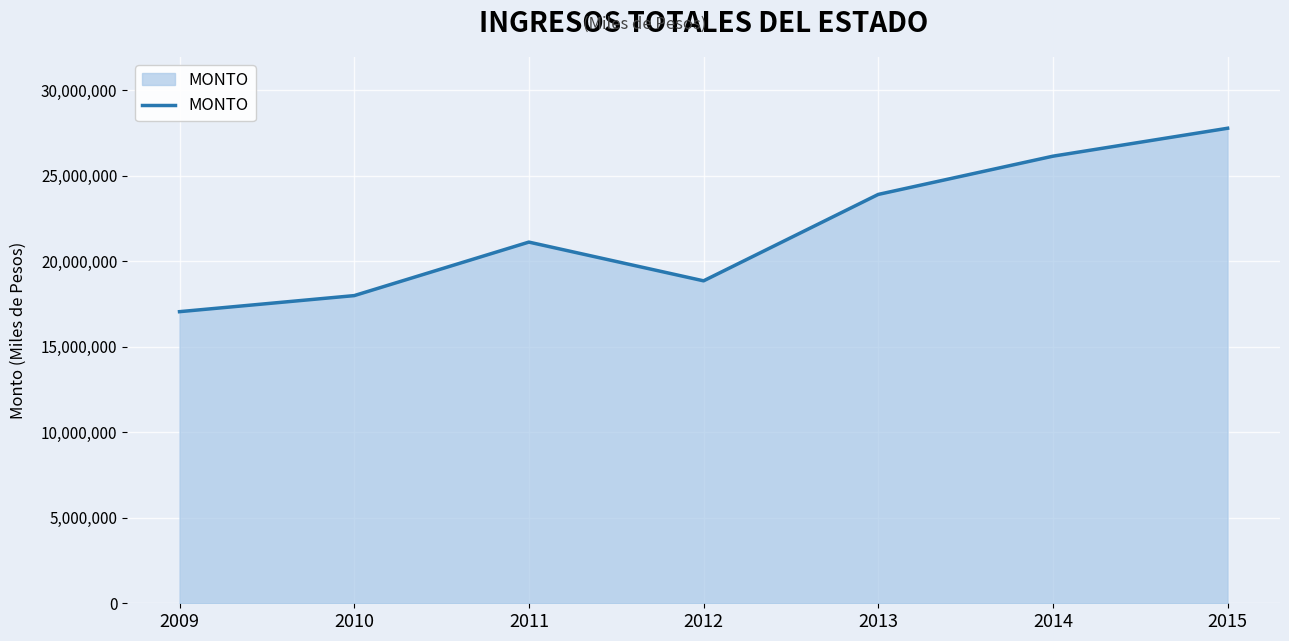

What is the change in value from 2011 to 2014?

+5021131